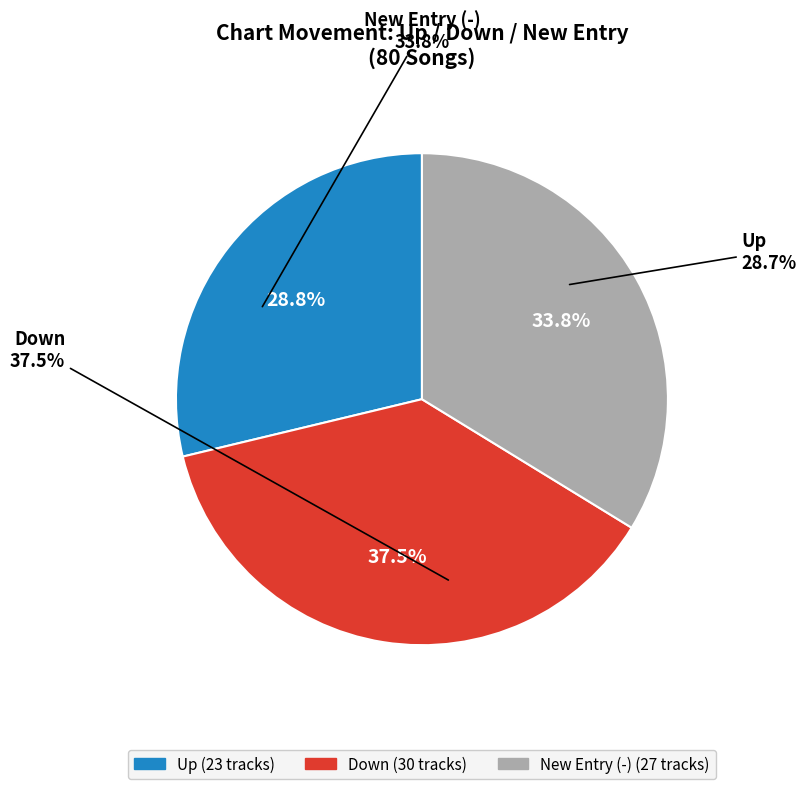

What percentage is NOT represented by -?

66.2%